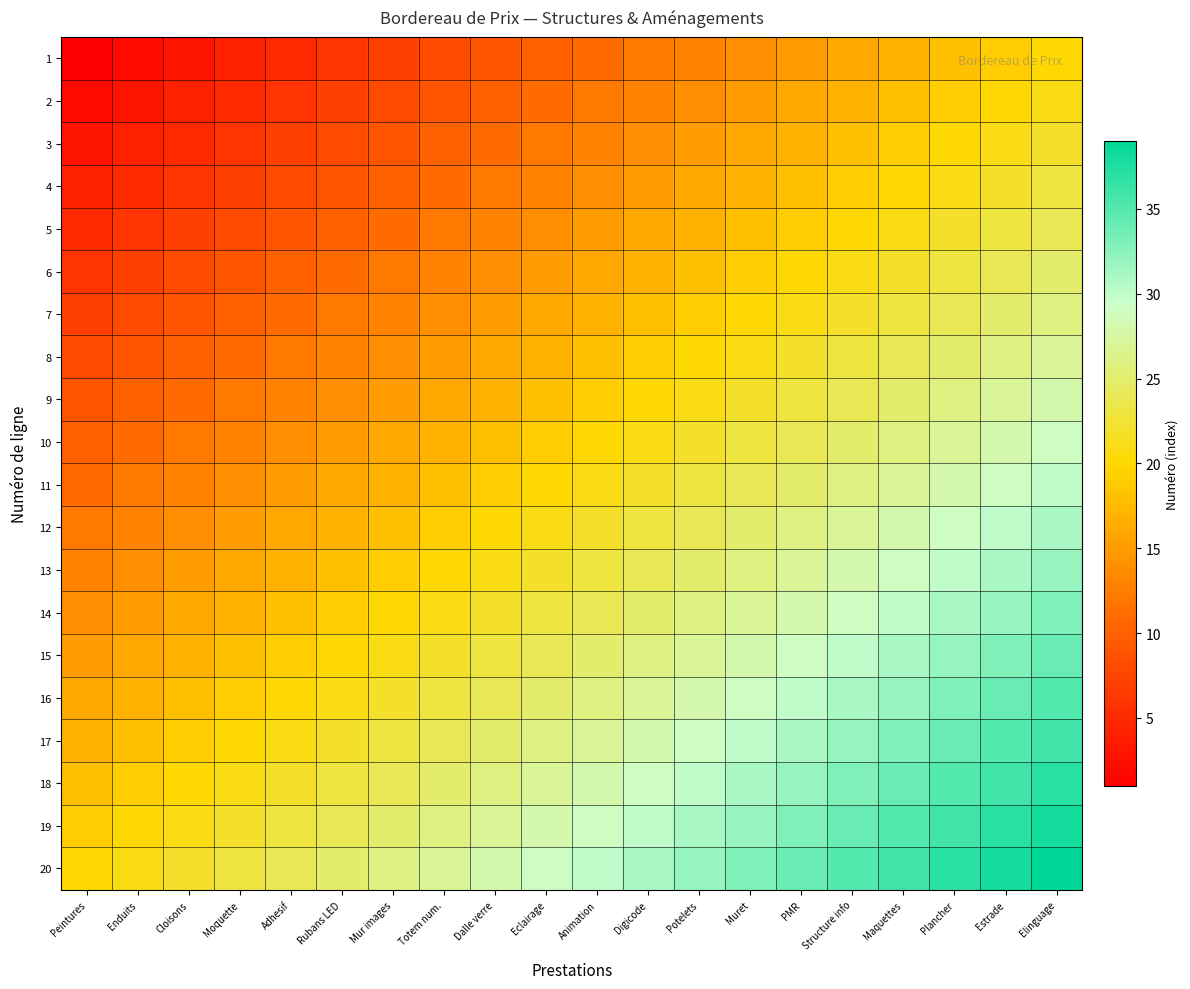

At how many categories does at least one series exceed 36?

3